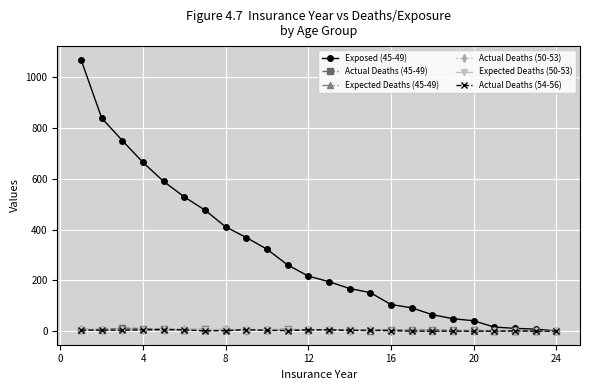

Which series has the largest total across all categories?

Exposed (45-49)